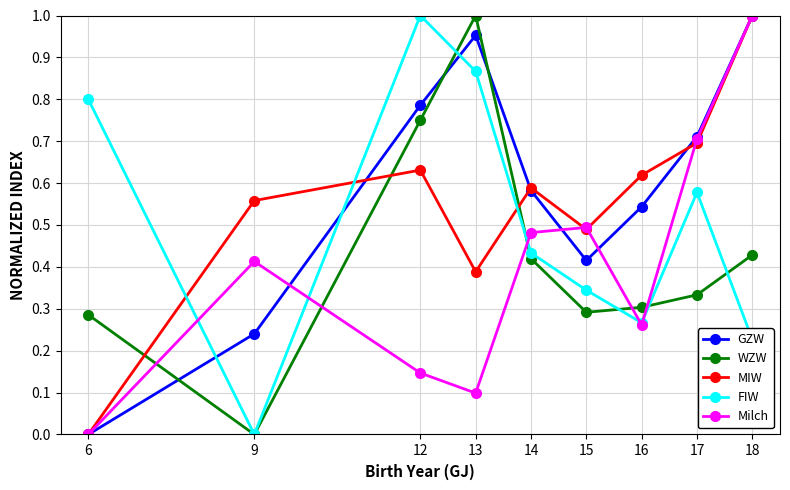

Is it true that GZW equals 0.7 at 17?

True